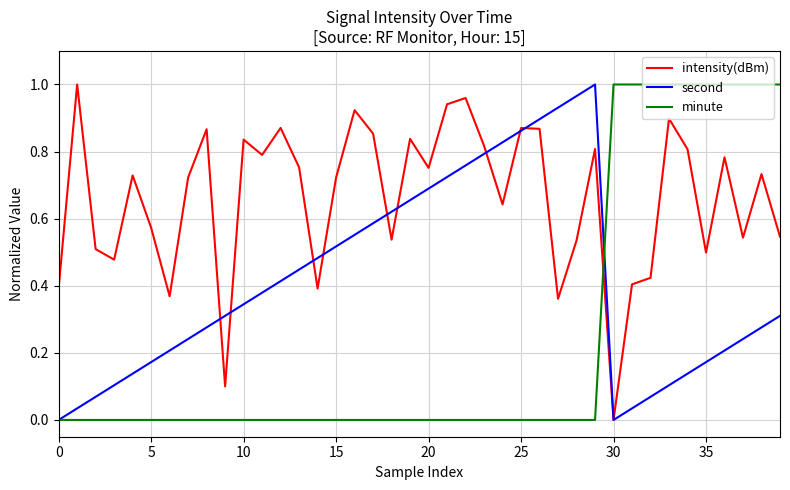

List the series in order of their overall mean, highest first.

intensity(dBm), second, minute